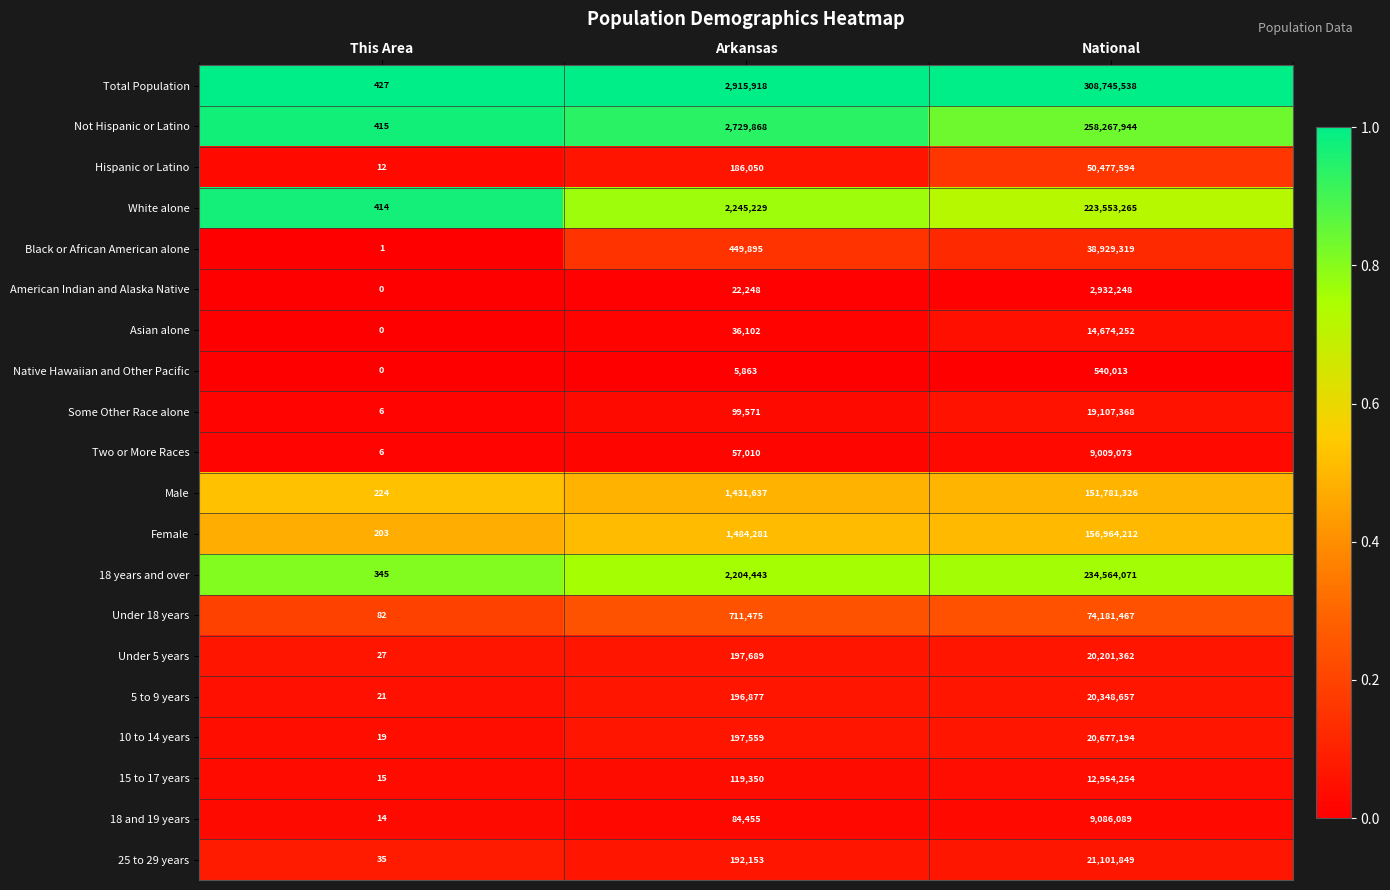

Where is Male nearest to the value 75890775?

Arkansas